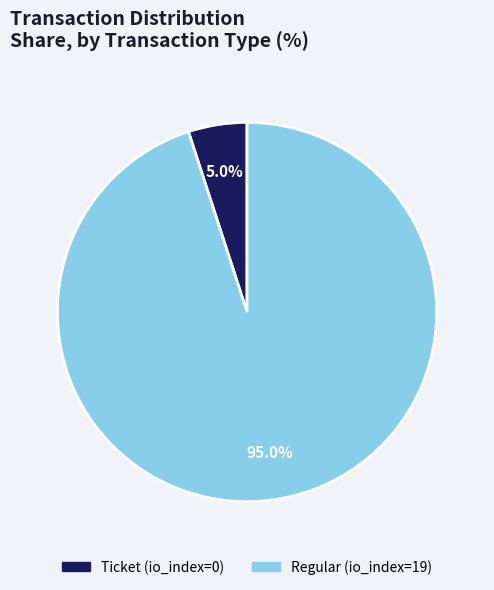

How many segments does this pie chart have?

2